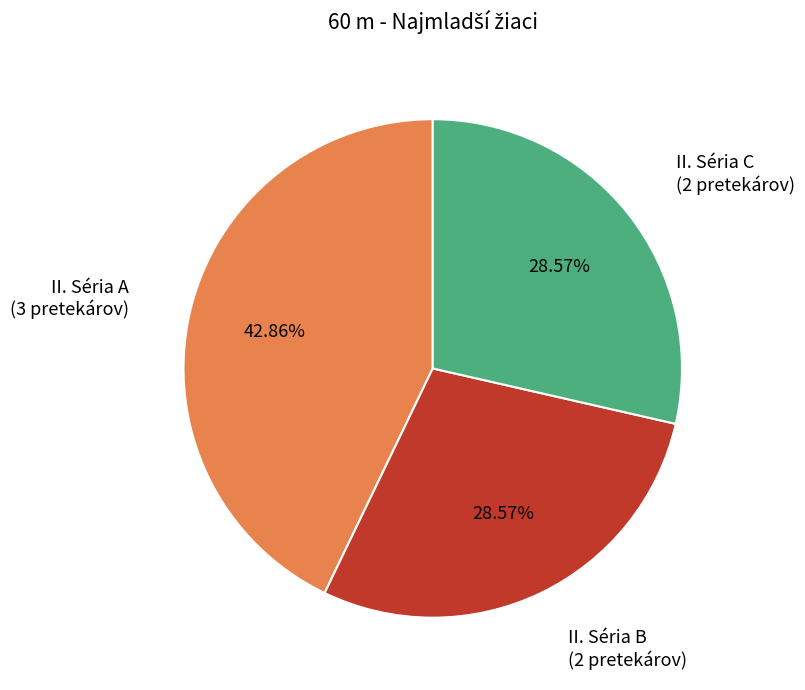

Is there any slice that represents more than half of the pie?

No